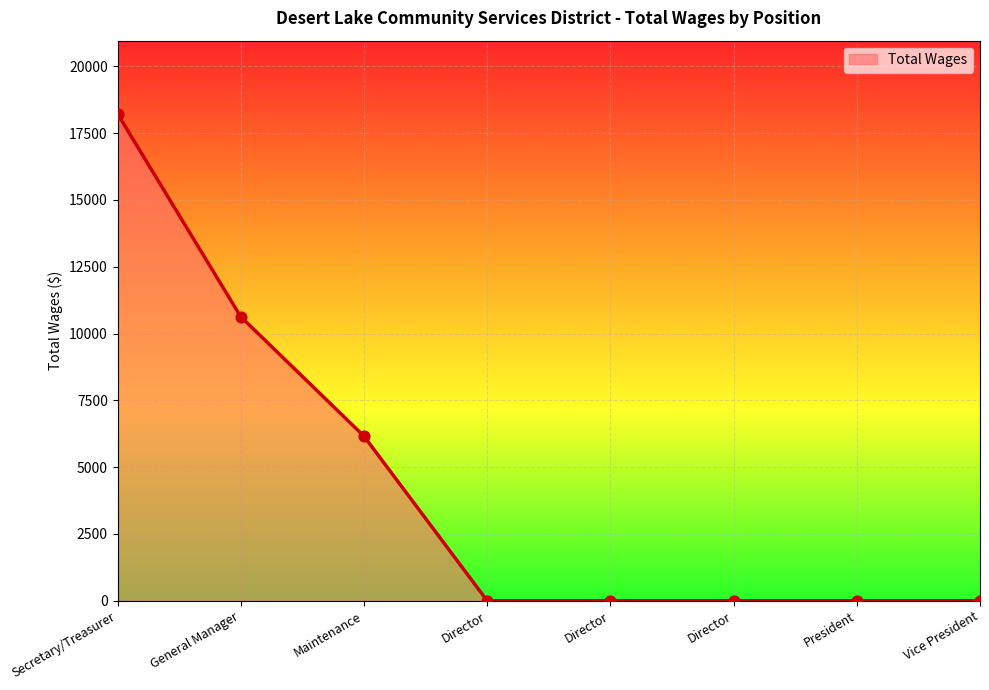

How many series are shown in this chart?

1